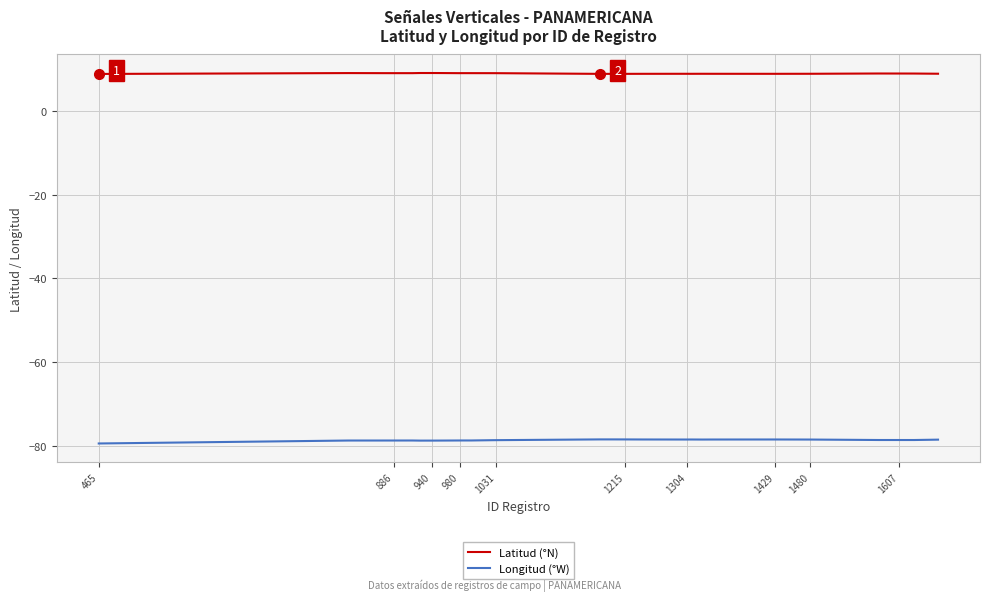

True or false: Longitud (°W) and Latitud (°N) intersect in this chart.

False